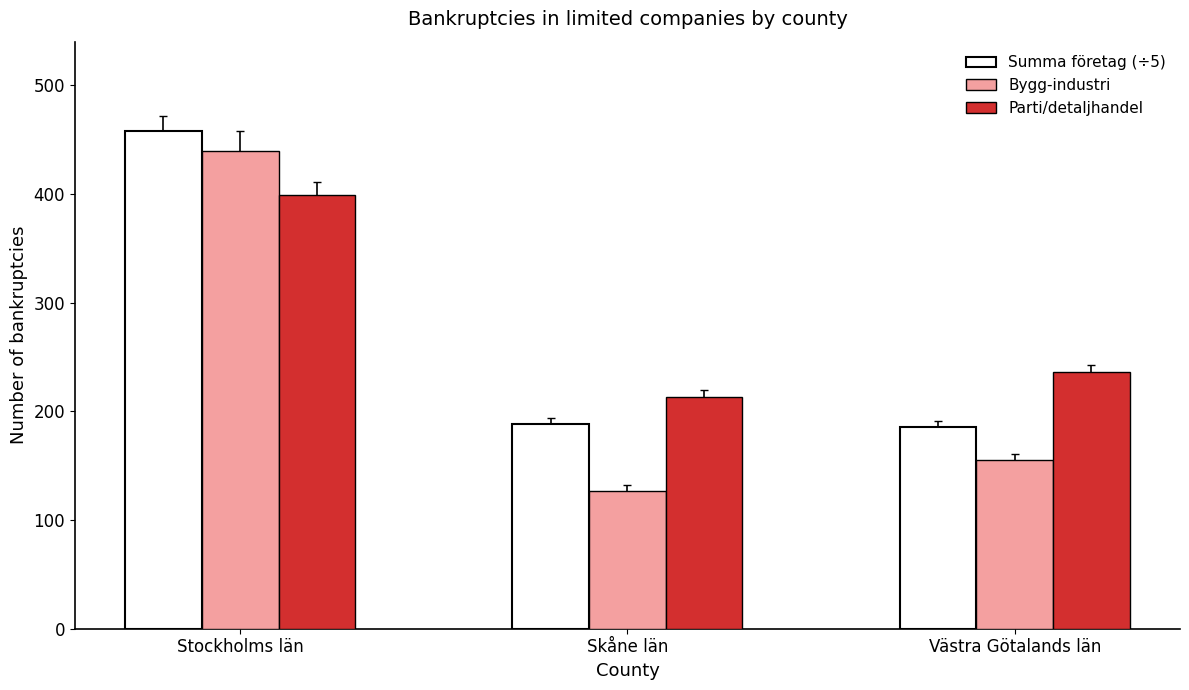

Which series has the largest total across all categories?

Parti/detaljhandel